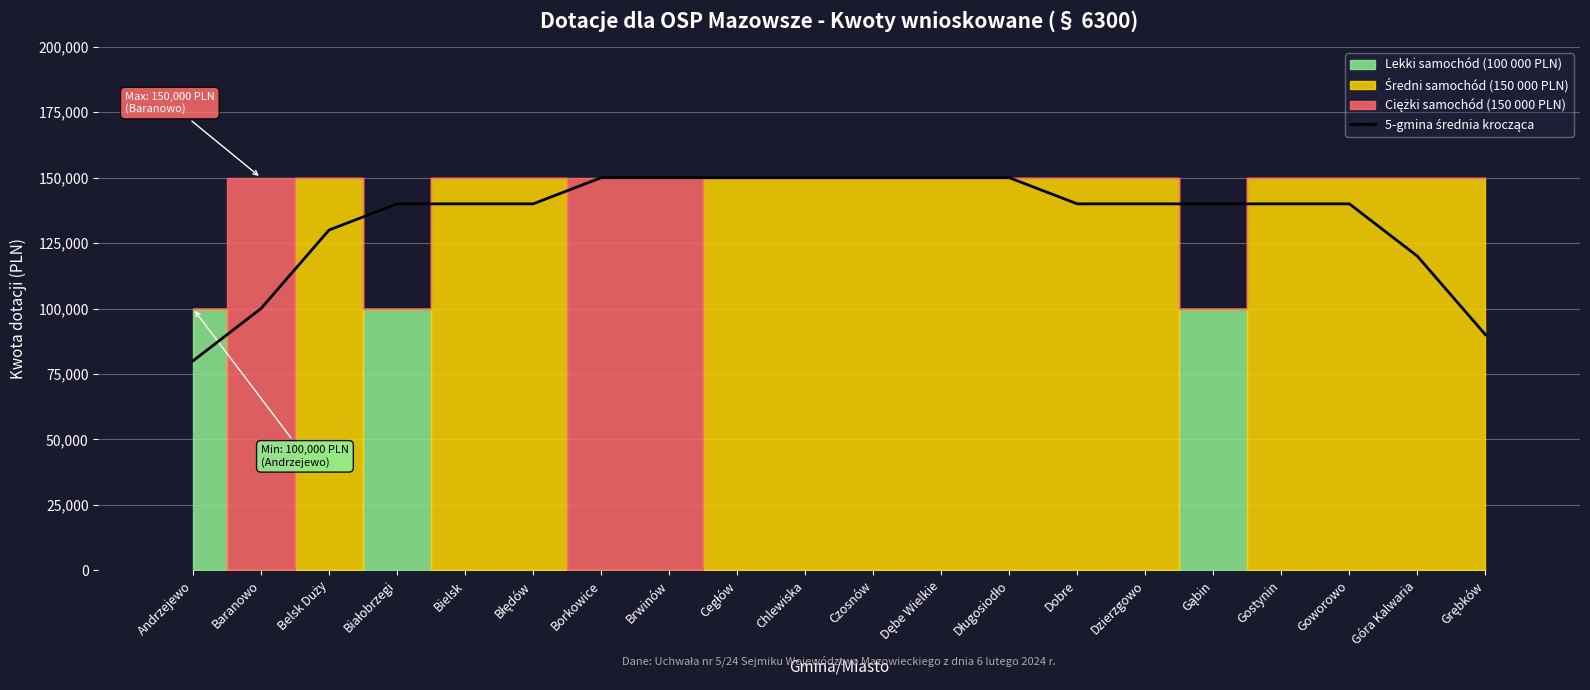

What value does the data have at Bielsk, to the nearest 50?

140000